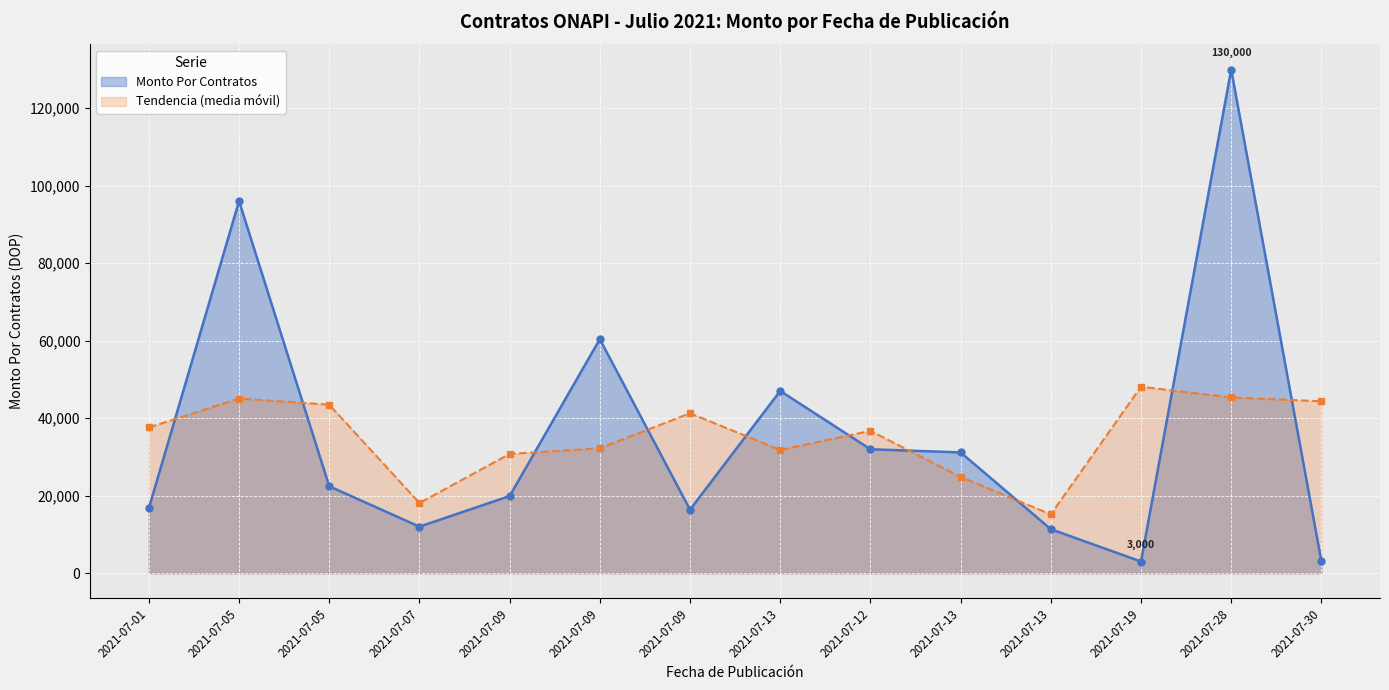

List the labels in order of value, smallest first.

2021-07-19, 2021-07-30, 2021-07-13, 2021-07-07, 2021-07-09, 2021-07-01, 2021-07-09, 2021-07-05, 2021-07-13, 2021-07-12, 2021-07-13, 2021-07-09, 2021-07-05, 2021-07-28